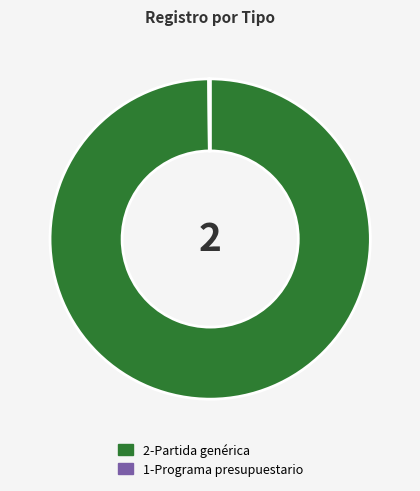

Which category has the biggest portion of the pie?

2-Partida genérica